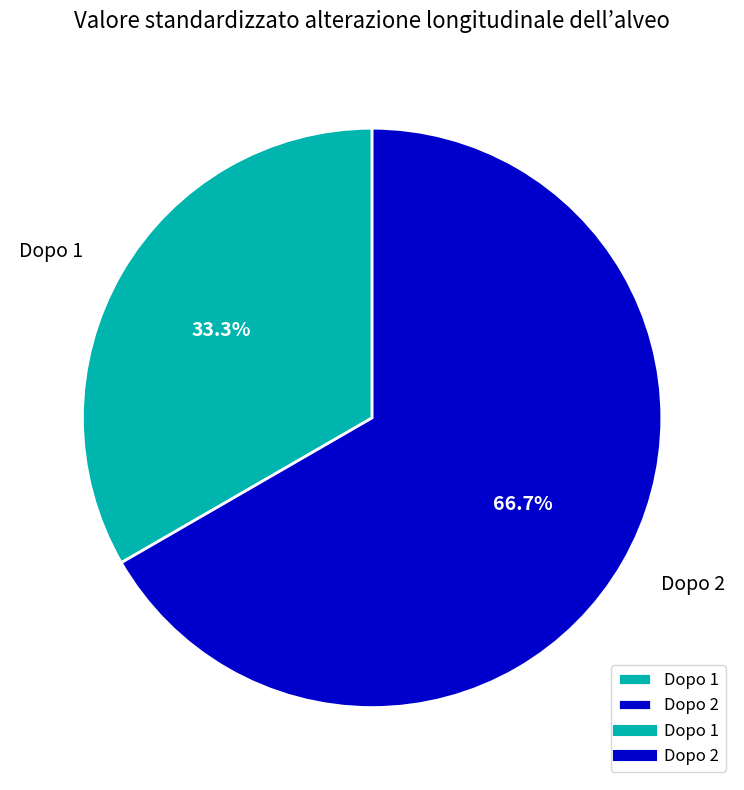

What percentage is NOT represented by Dopo 1?

66.7%